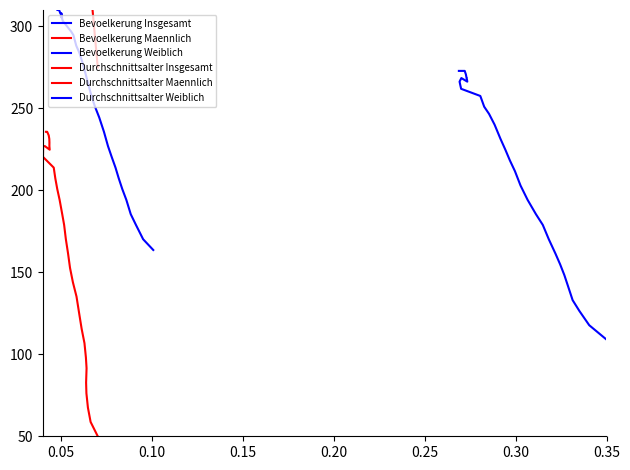

How many data points does each series have?

32